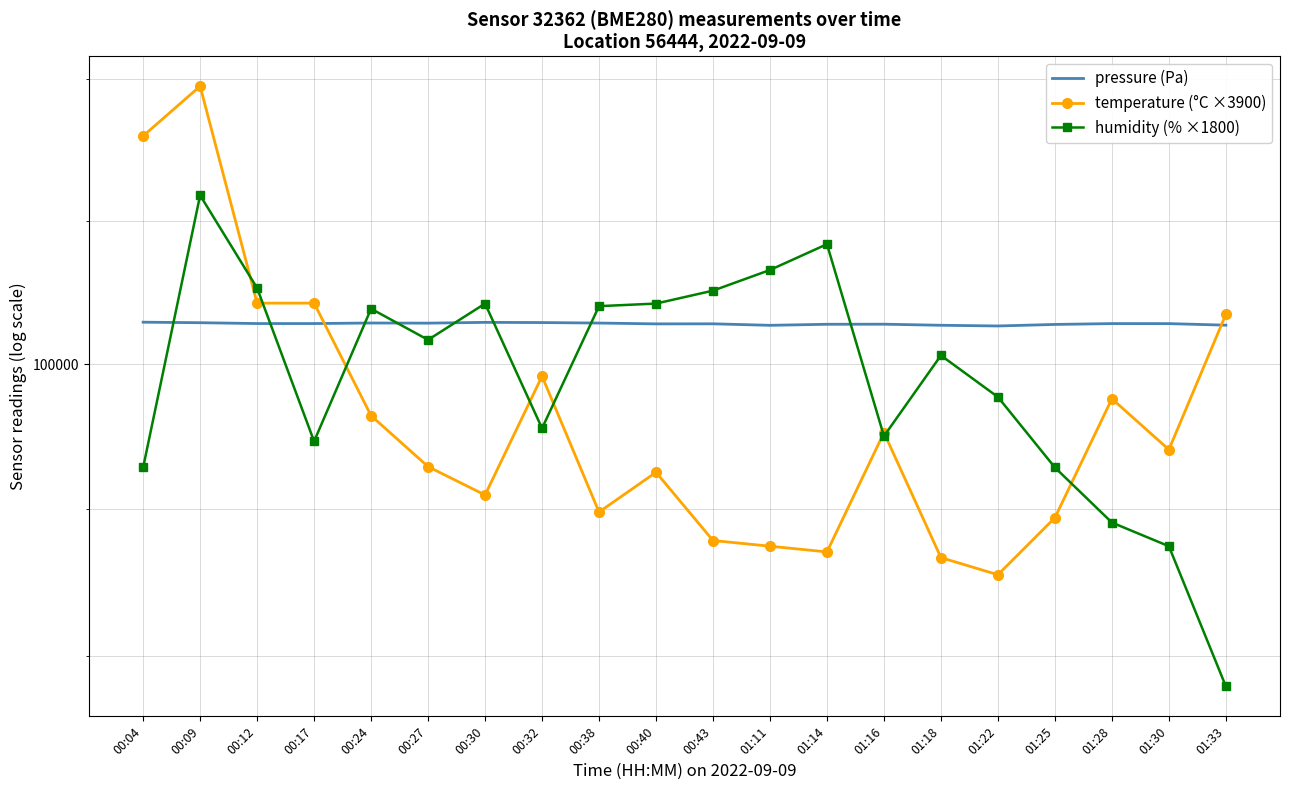

What is the difference between the highest and lowest values at 00:32?

732.0